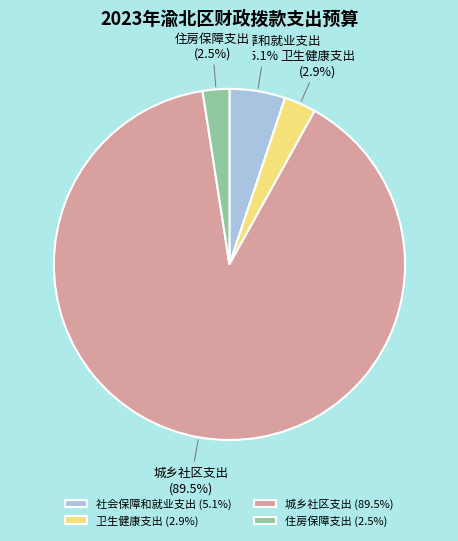

Between 卫生健康支出 and 城乡社区支出, which is larger?

城乡社区支出